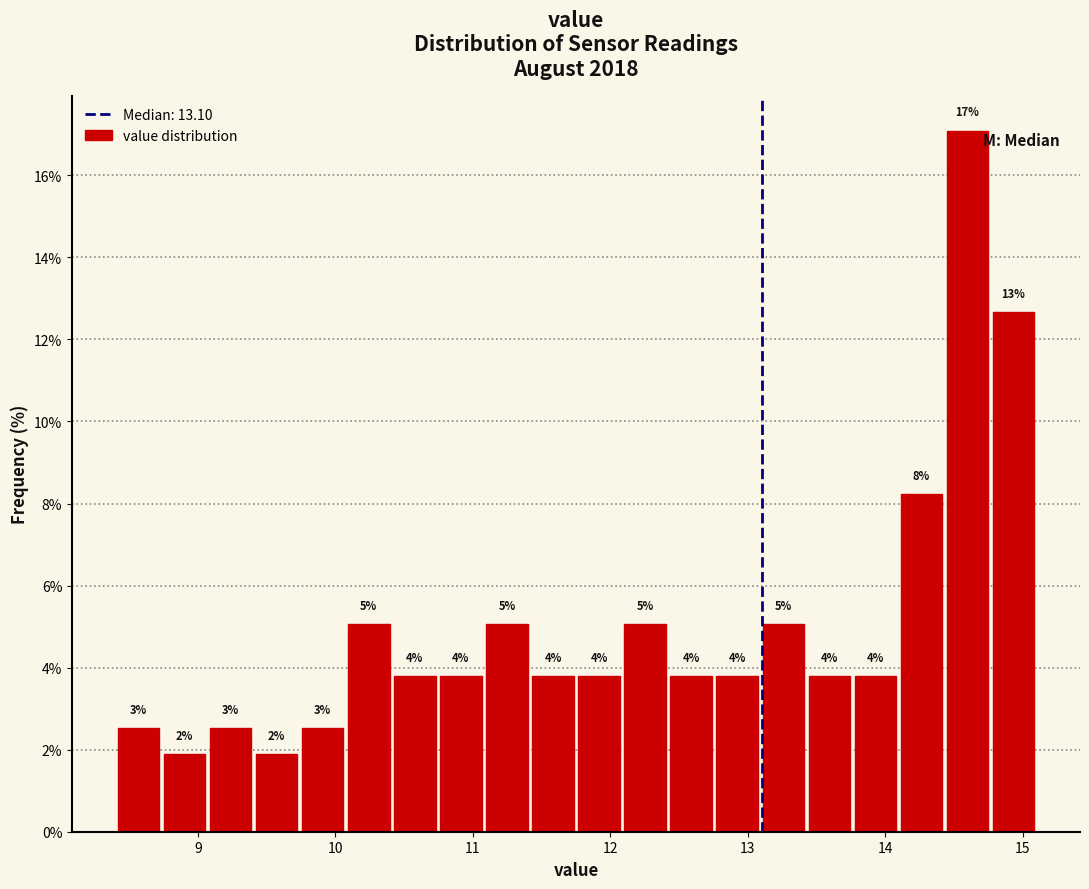

Around what value on the x-axis is the tallest bar? Give the approximate position of its centre, as read against the axis.

14.6